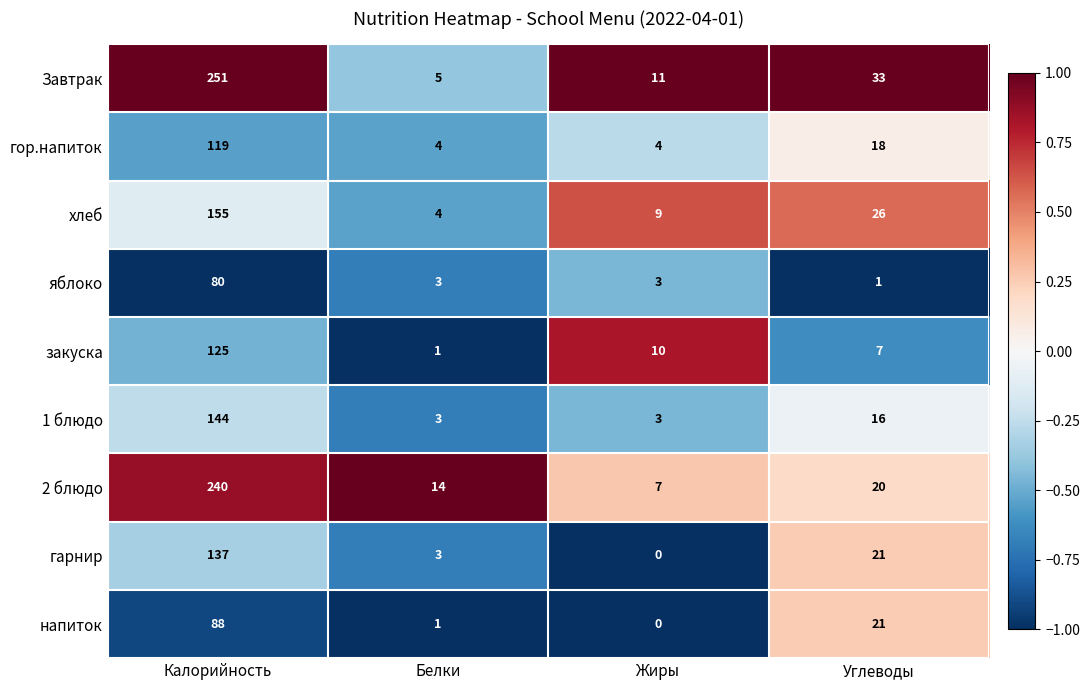

Which series has the largest total across all categories?

Завтрак